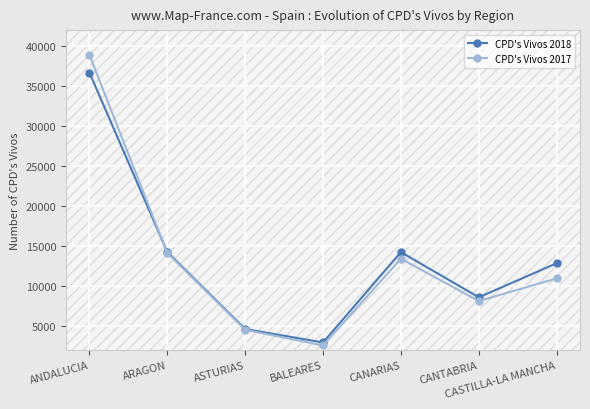

How many interior local peaks does the CPD's Vivos 2017 series have?

1